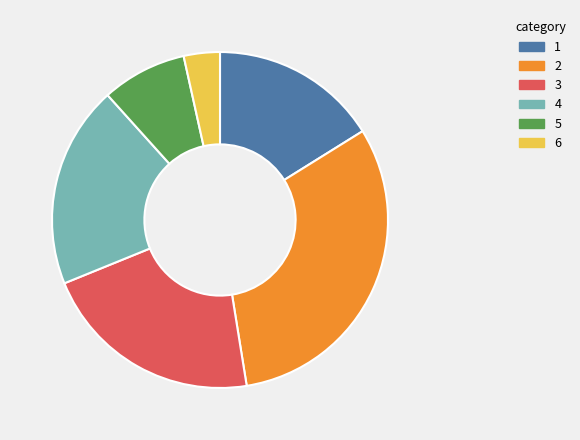

Do 6 and 5 together represent more than half of the pie?

No